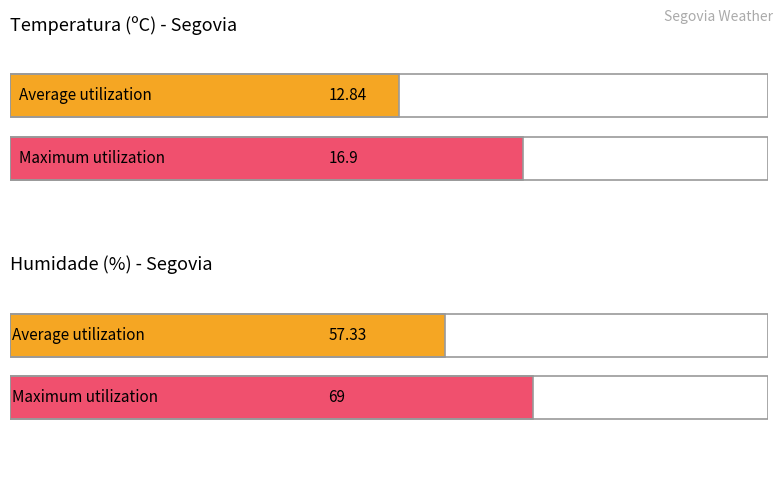

Which series has the largest total across all categories?

Humidade (%)